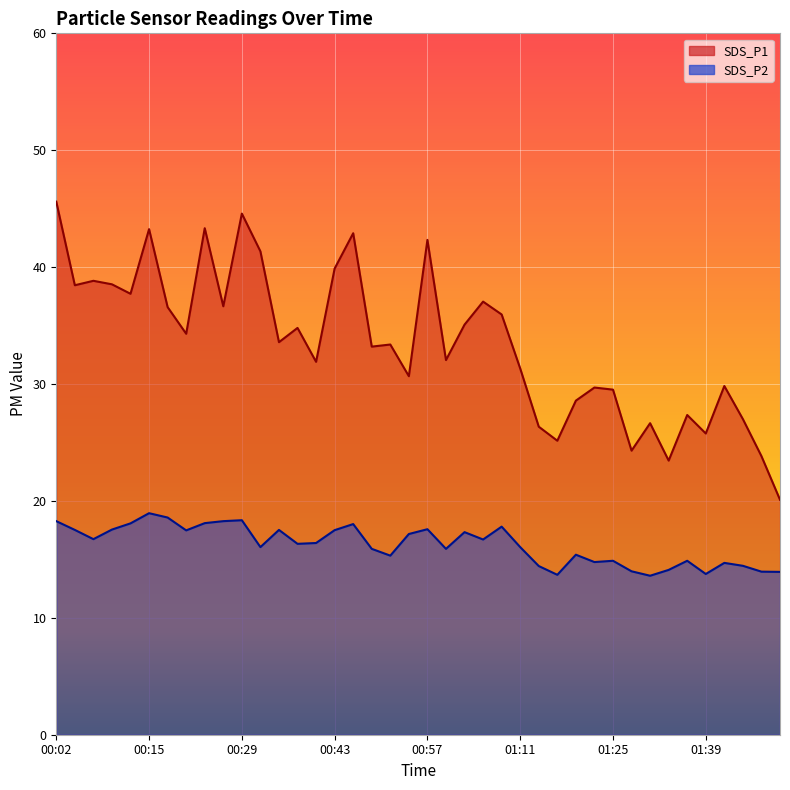

Which category has the highest value across all series?

00:02